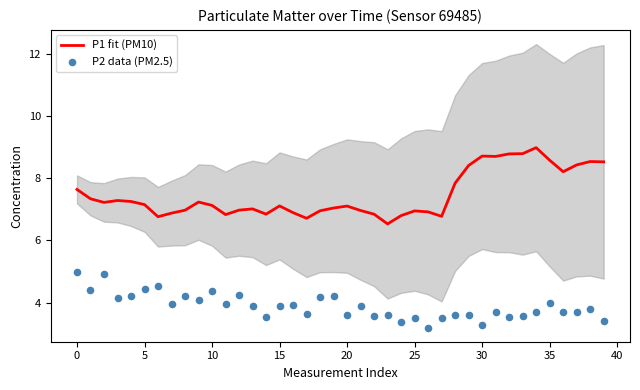

Which series contains the lowest Y value?

P2 data (PM2.5)